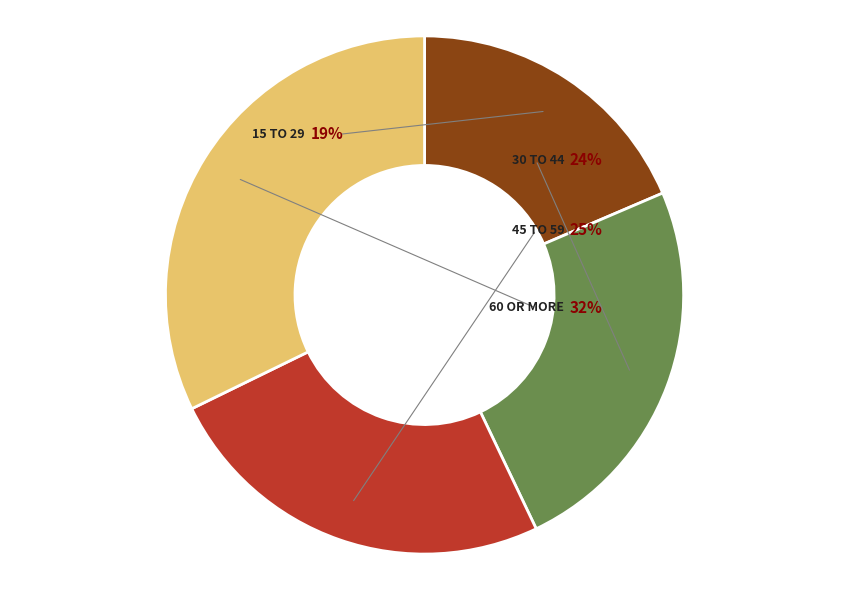

How much of the chart is everything except 60 or more?

67.8%